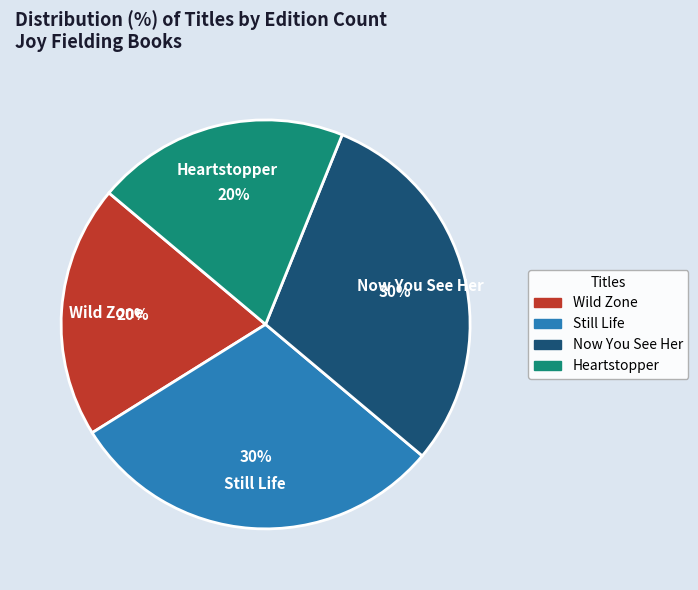

How many slices are in this pie chart?

4